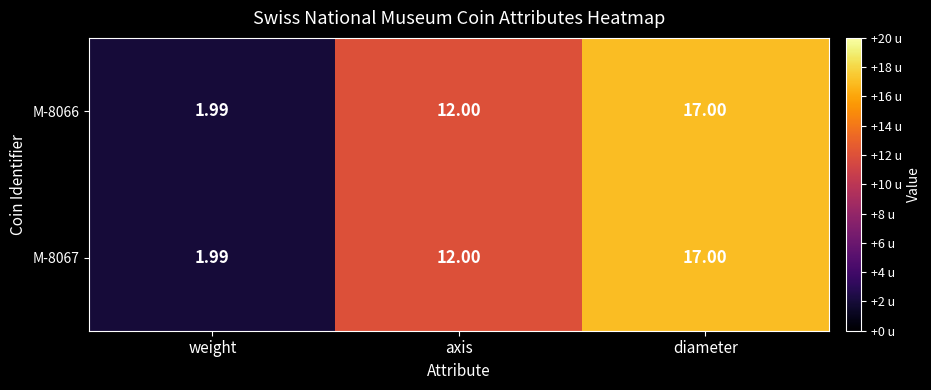

Where is M-8066 nearest to the value 9?

axis